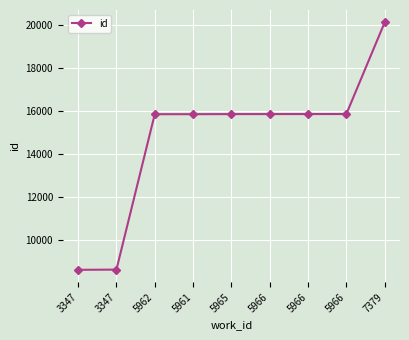

Read the value at 5962, to the nearest 50.

15850